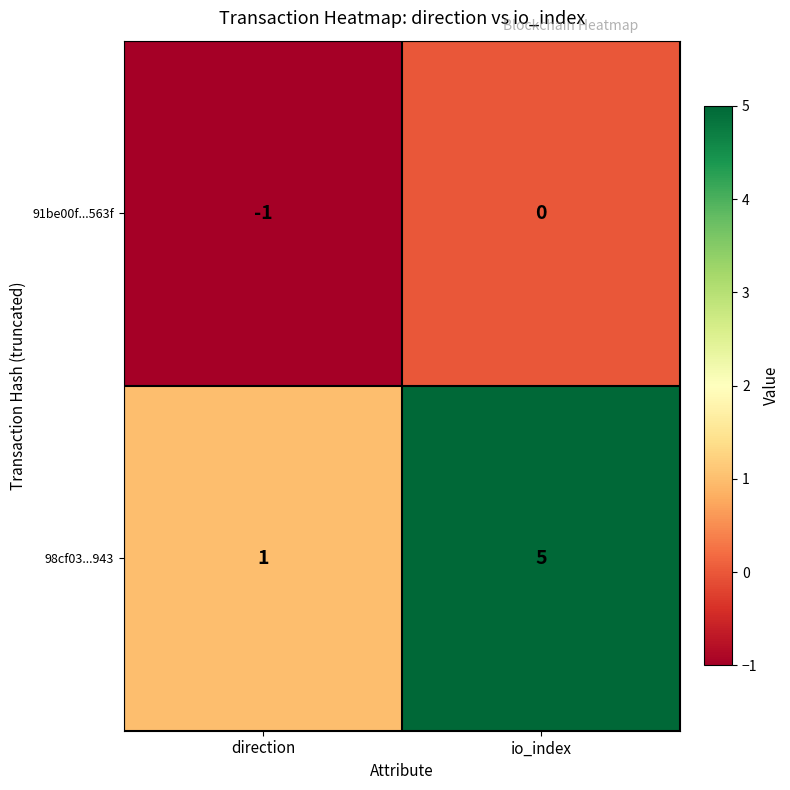

What is the spread (max minus min) of values at io_index?

5